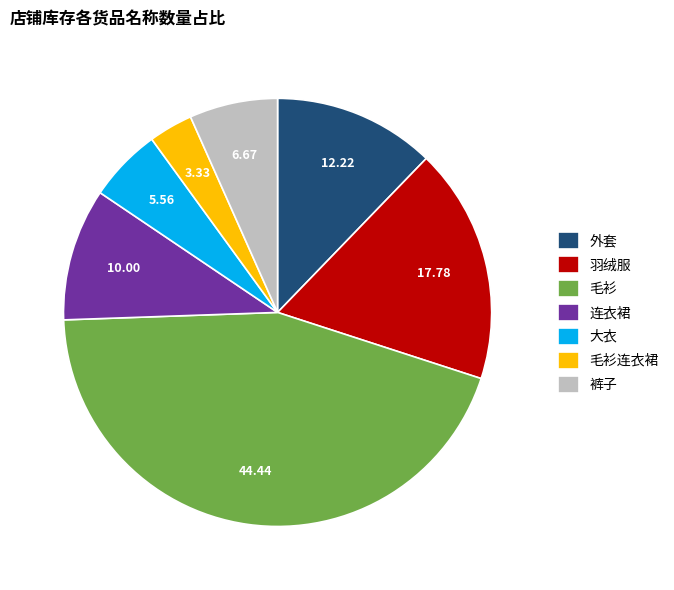

Which category has the biggest portion of the pie?

毛衫